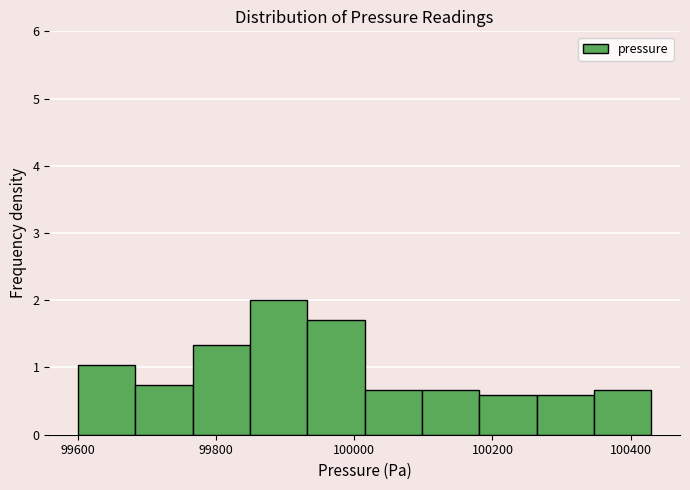

Reading left to right, list every bar in this chart as the range it spans on the x-axis followed by its height. Neither the bar edges nor the heights are printed on the chart, so give them approximately, as read against the axes.

99600 to 99680: 1.0
99680 to 99760: 0.7
99760 to 99840: 1.3
99840 to 99940: 2.0
99940 to 100020: 1.7
100020 to 100100: 0.7
100100 to 100180: 0.7
100180 to 100260: 0.6
100260 to 100340: 0.6
100340 to 100440: 0.7